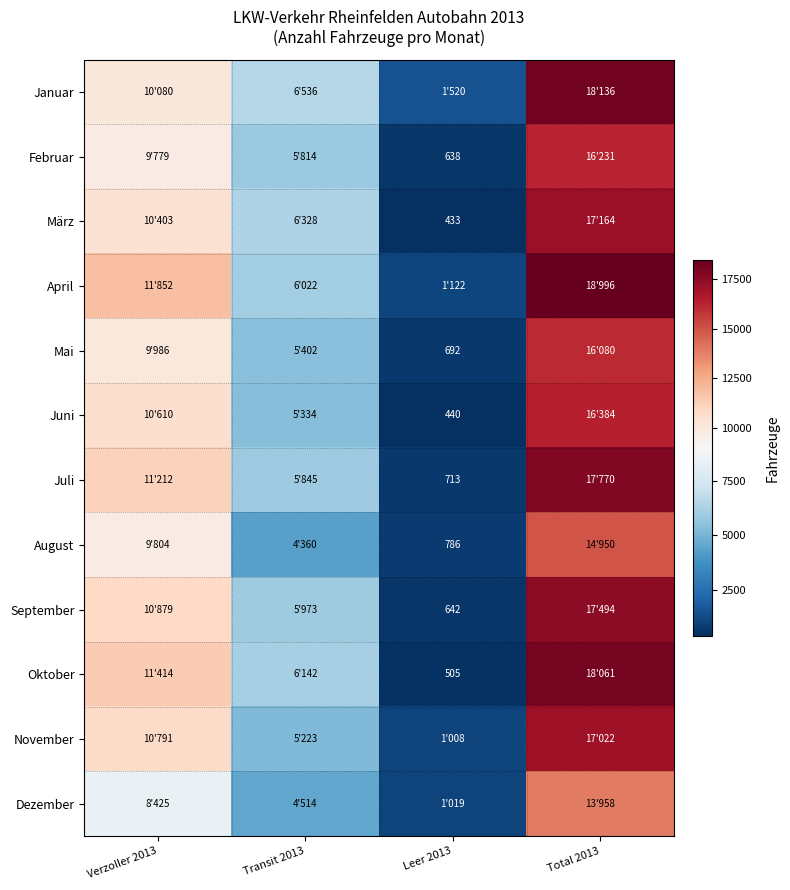

The Mai series shows 970 at Leer 2013. True or false?

False